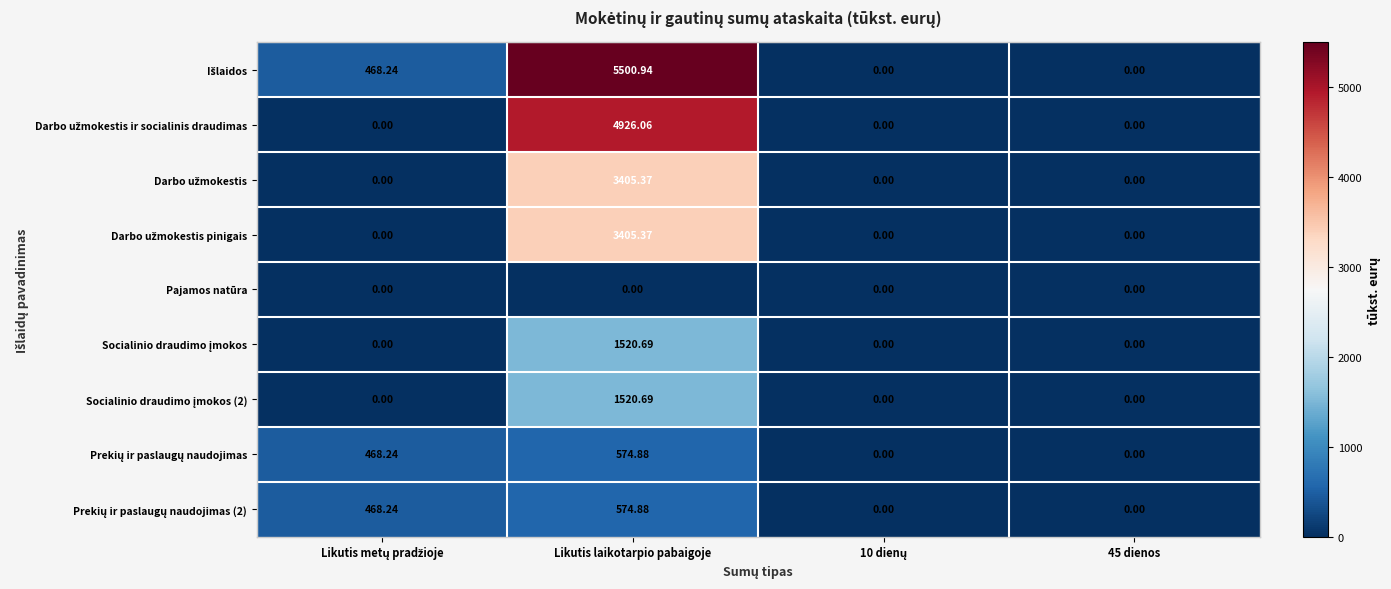

How many data points does each series have?

4